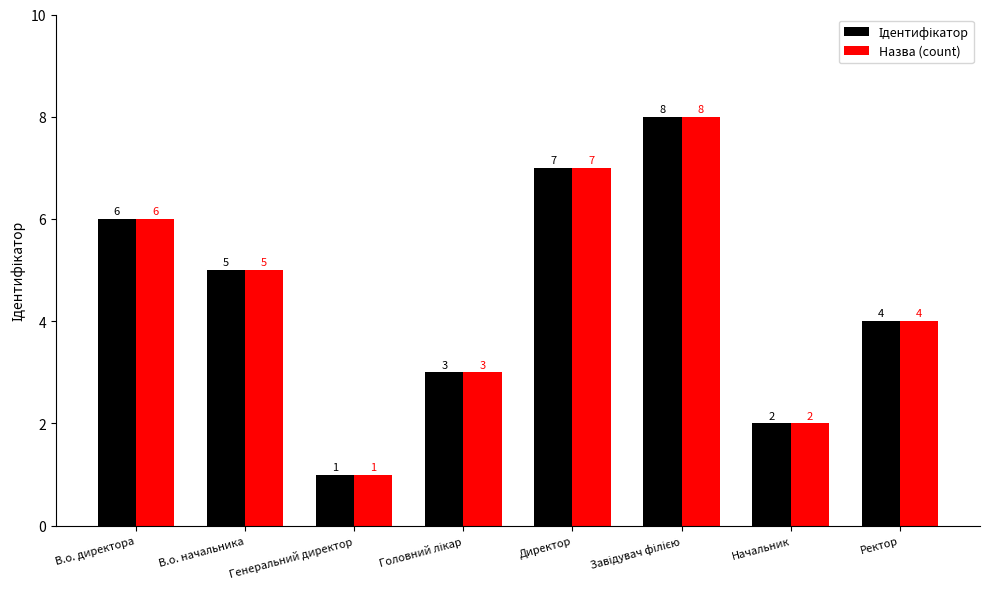

At which category does the chart reach its minimum across all series?

Генеральний директор